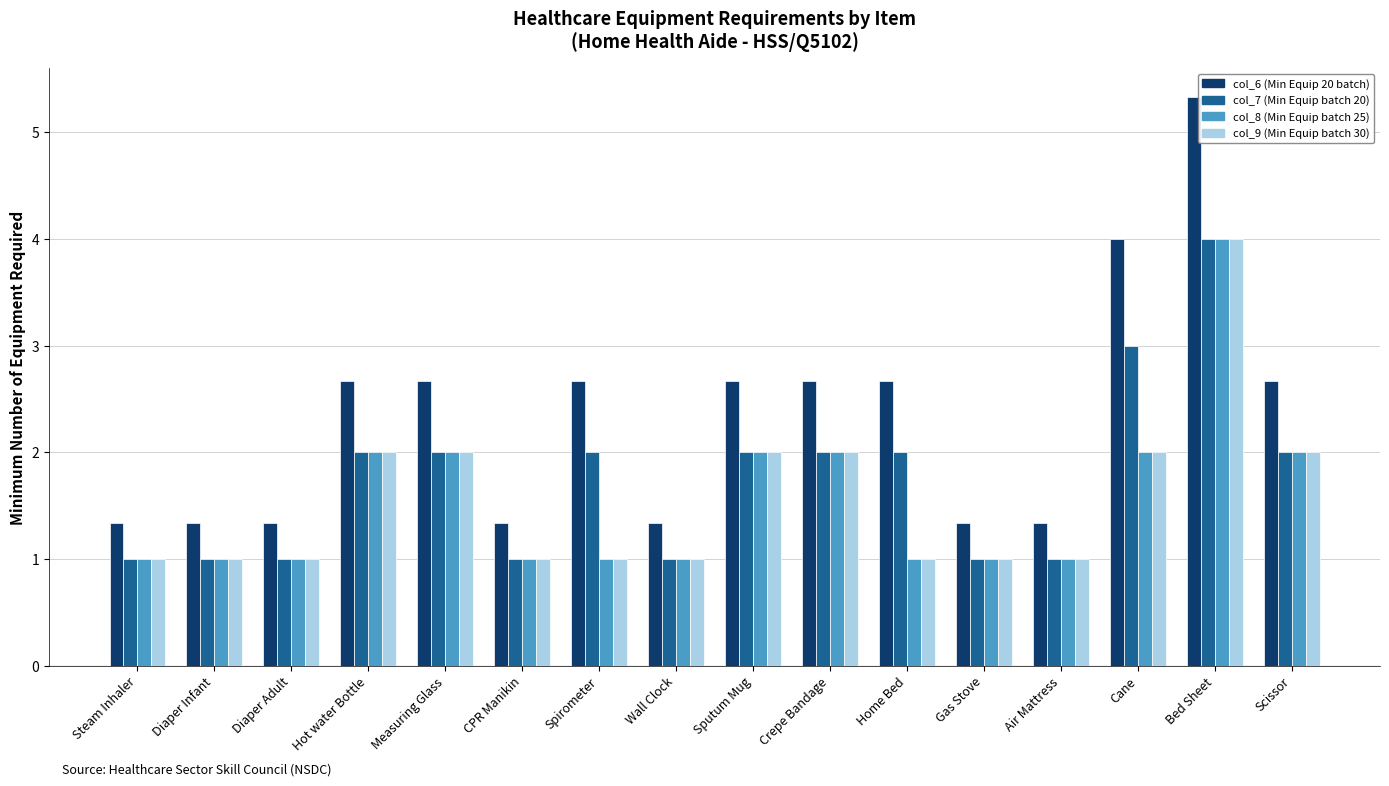

Are the bars horizontal?

No